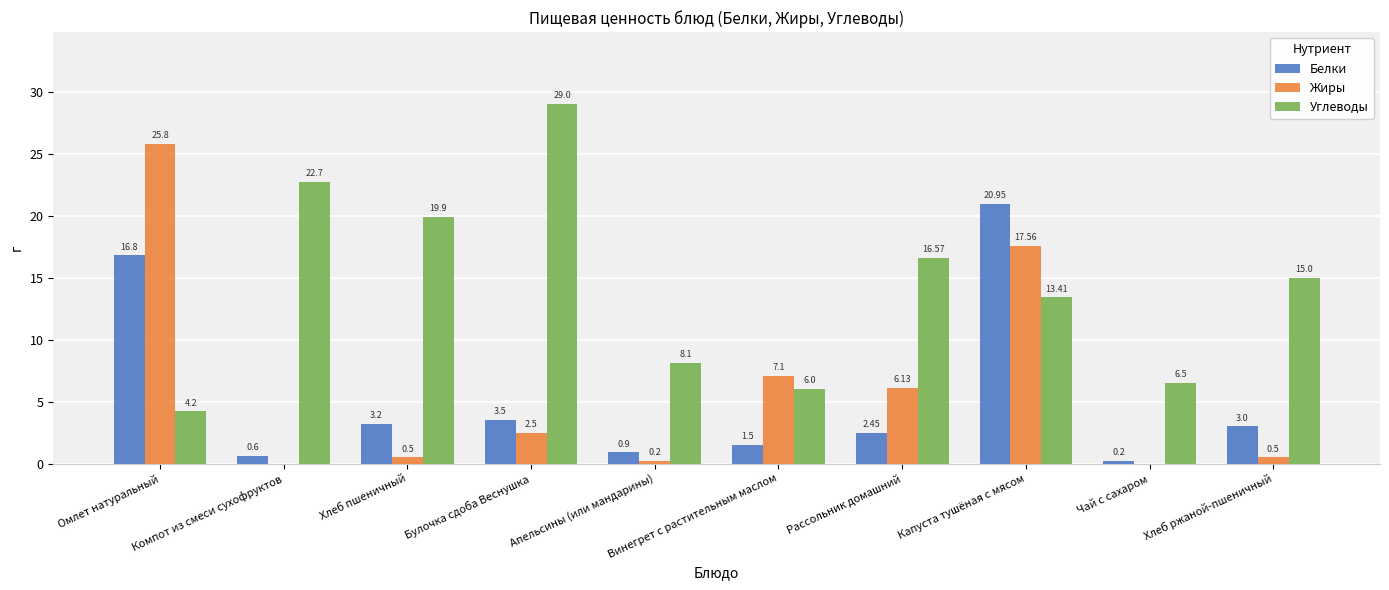

At which category does the chart reach its peak across all series?

Булочка сдоба Веснушка